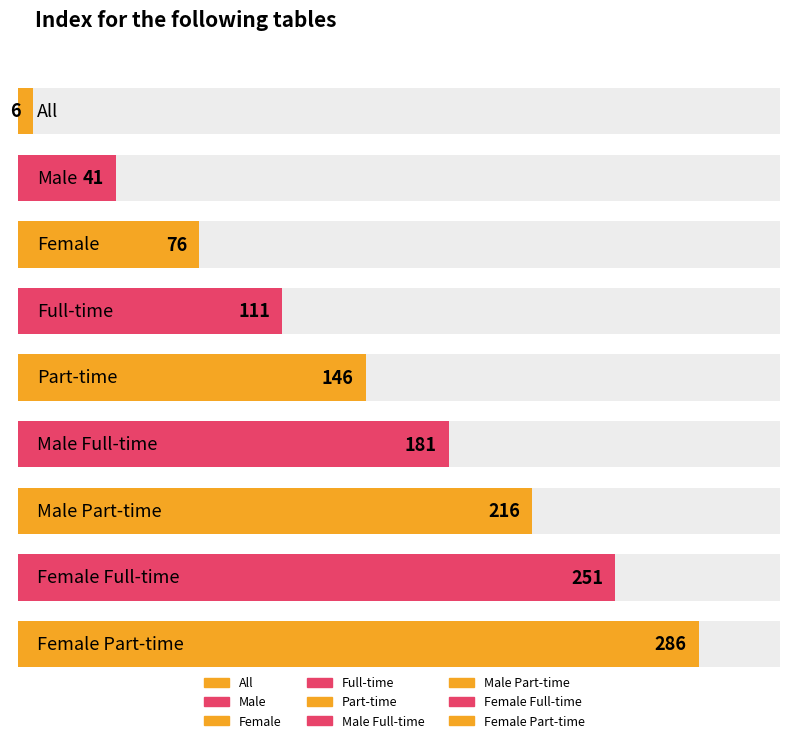

Are the bars horizontal?

Yes